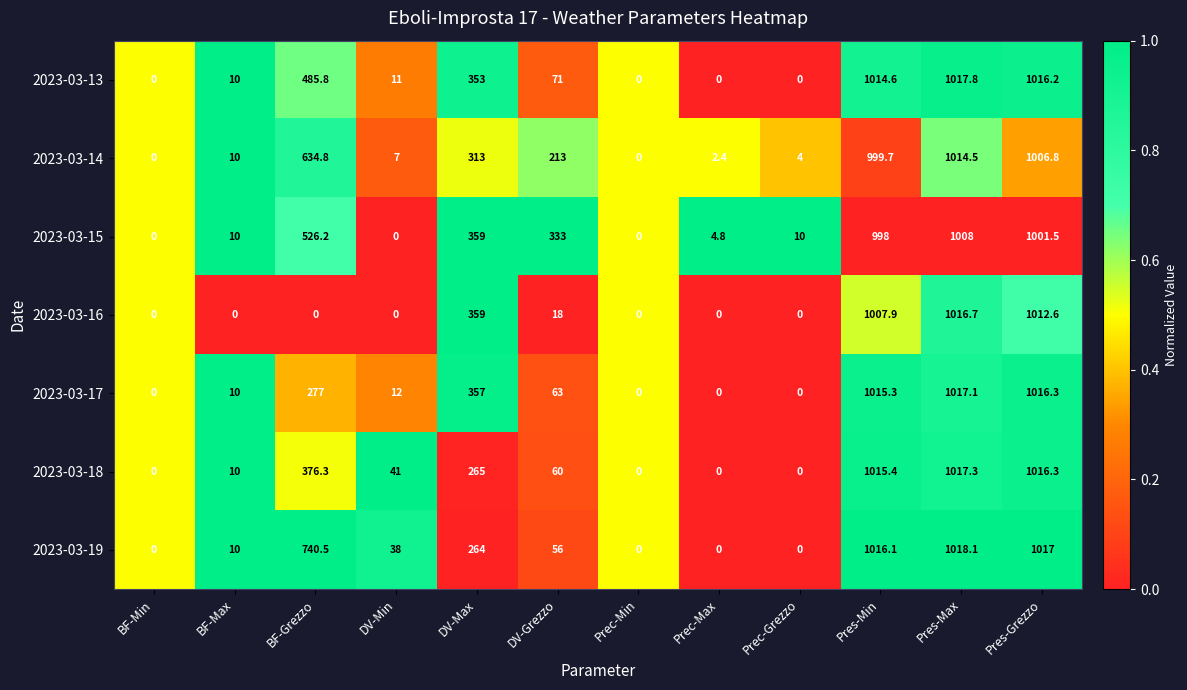

What is the difference between the 2023-03-17 values at Pres-Min and Prec-Max?

1015.3